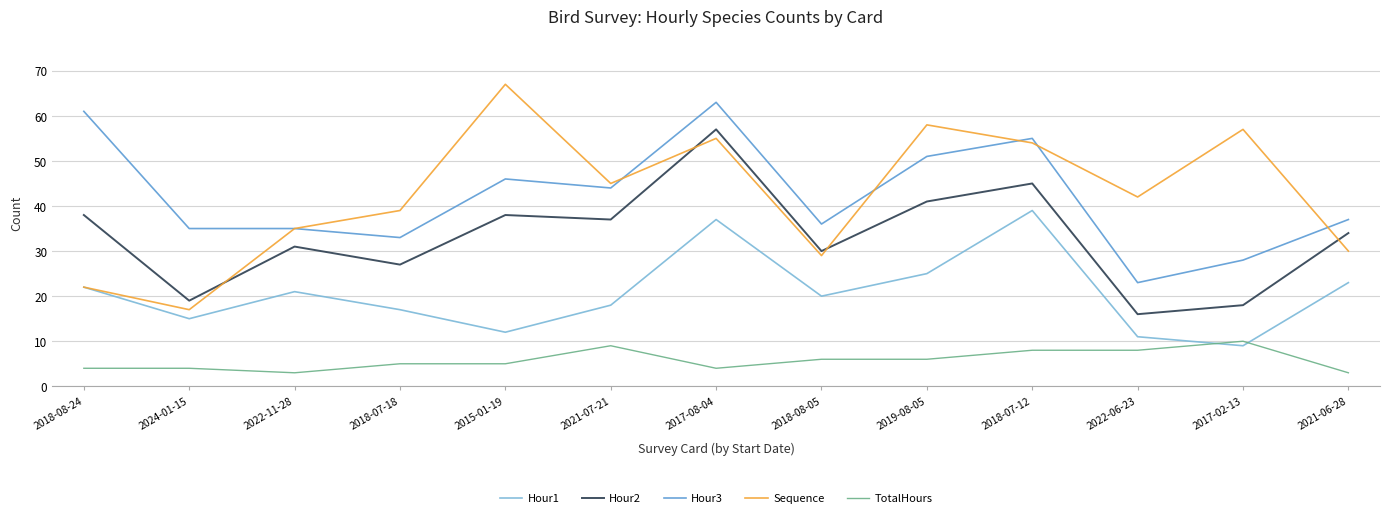

What position from the right is 2015-01-19?

9